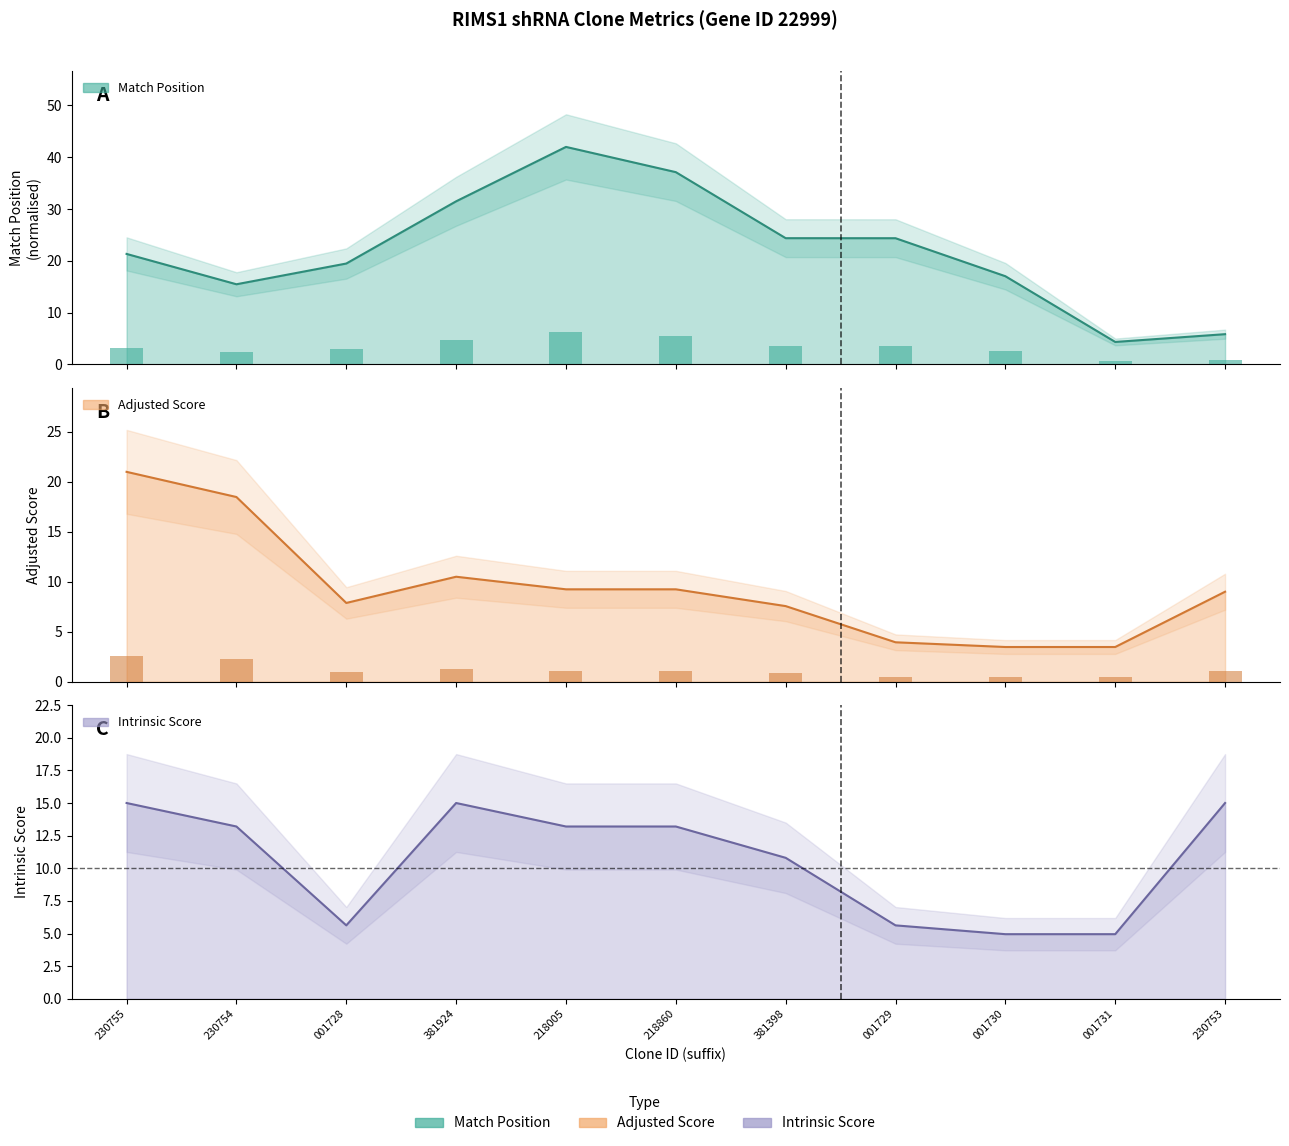

What is the label of the 2nd bar from the right?

001731